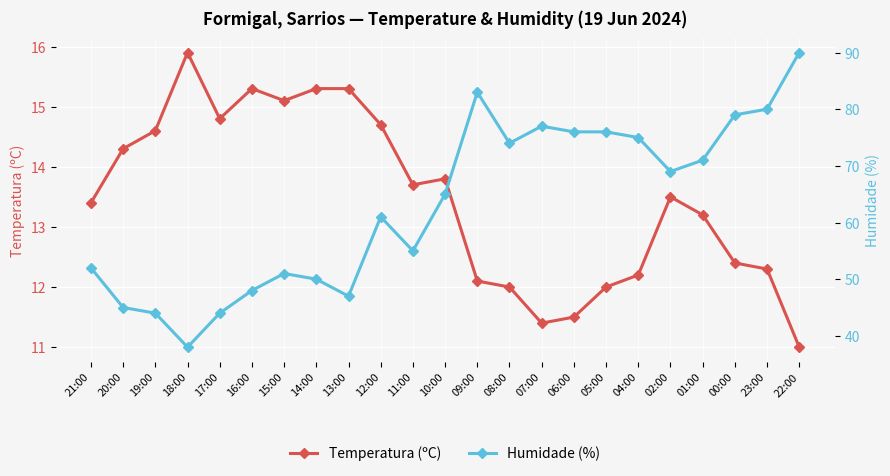

What is the value of the Humidade (%) point at the 10th from the left?

61.0